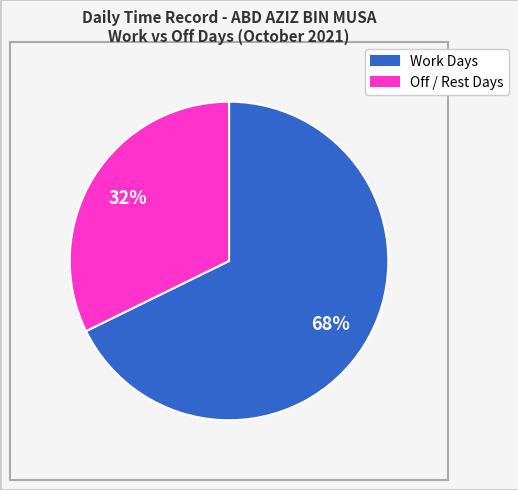

Is there a majority slice in this chart?

Yes